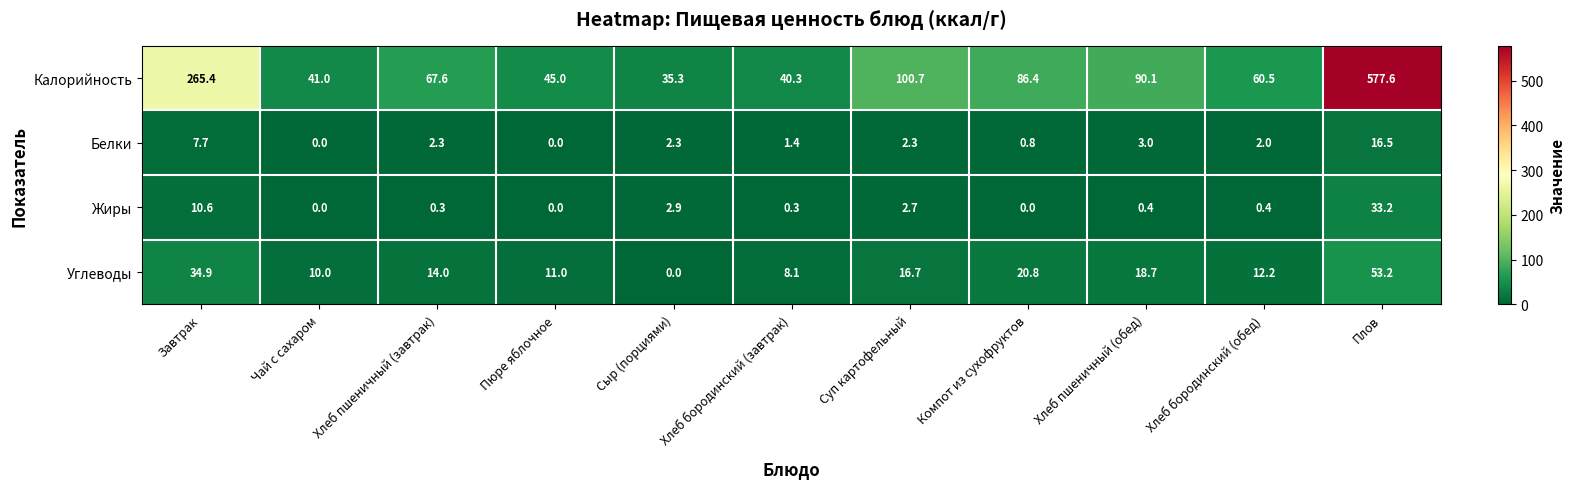

Rank the series by their maximum value, from highest to lowest.

Калорийность, Углеводы, Жиры, Белки